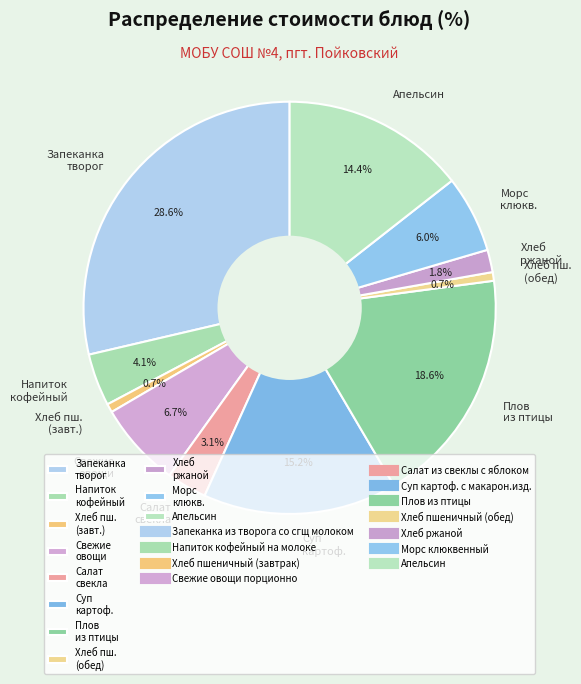

Between Хлеб пш. (завт.) and Морс клюкв., which is larger?

Морс клюкв.